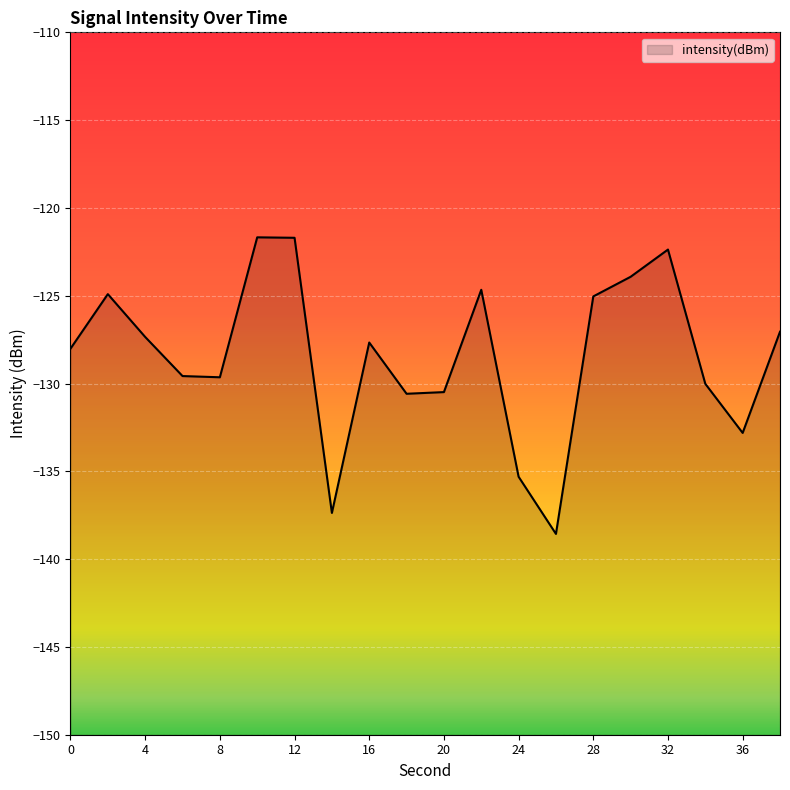

What is the average value?

-128.4